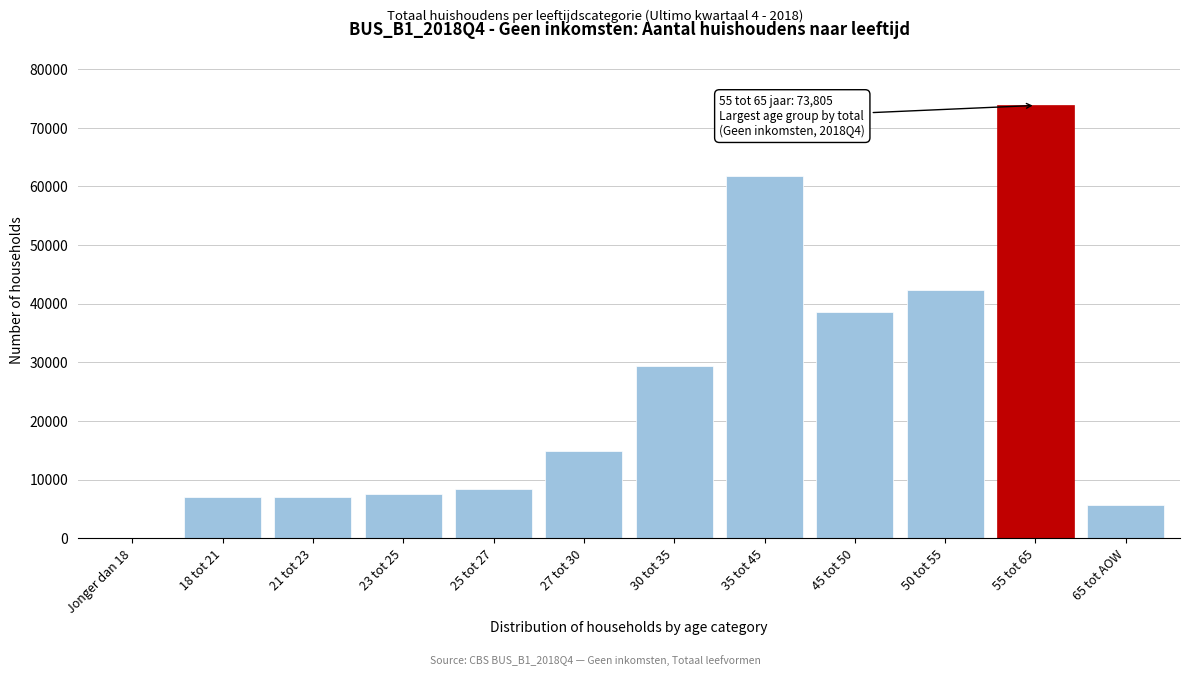

The value at 27 tot 30 is 23474. True or false?

False